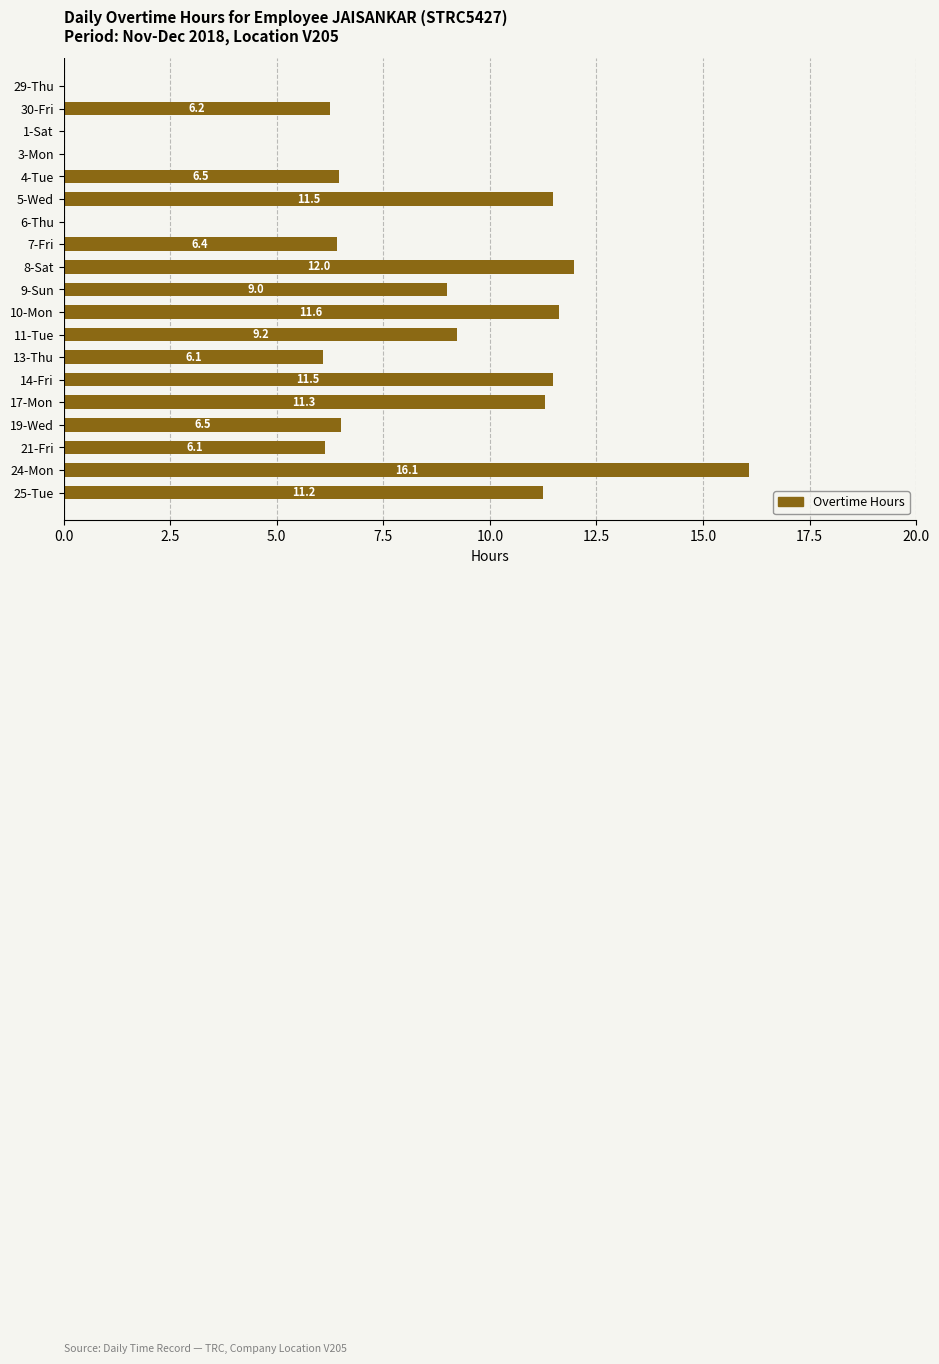

What is the sum of the values at 21-Fri and 9-Sun?

15.1